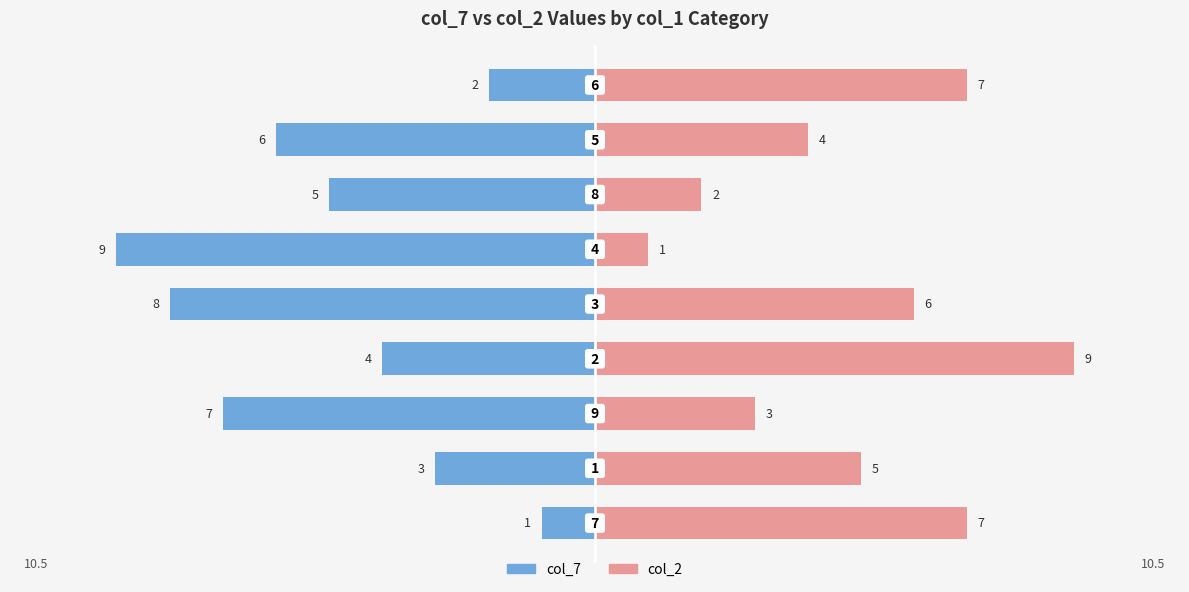

The col_7 series shows -2 at 1. True or false?

False